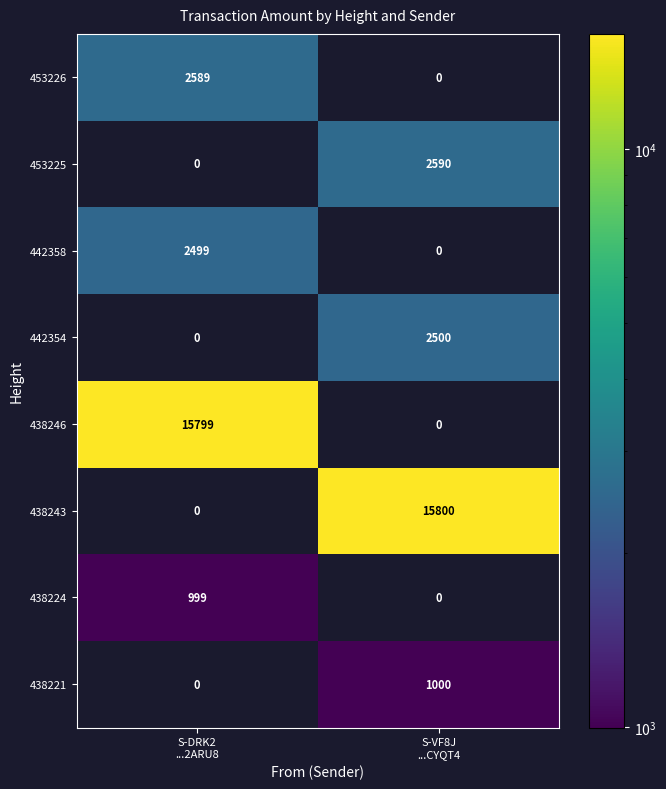

Reading left to right, what are all the values shown in this chart?

453226: 2589	0
453225: 0	2590
442358: 2499	0
442354: 0	2500
438246: 15799	0
438243: 0	15800
438224: 999	0
438221: 0	1000